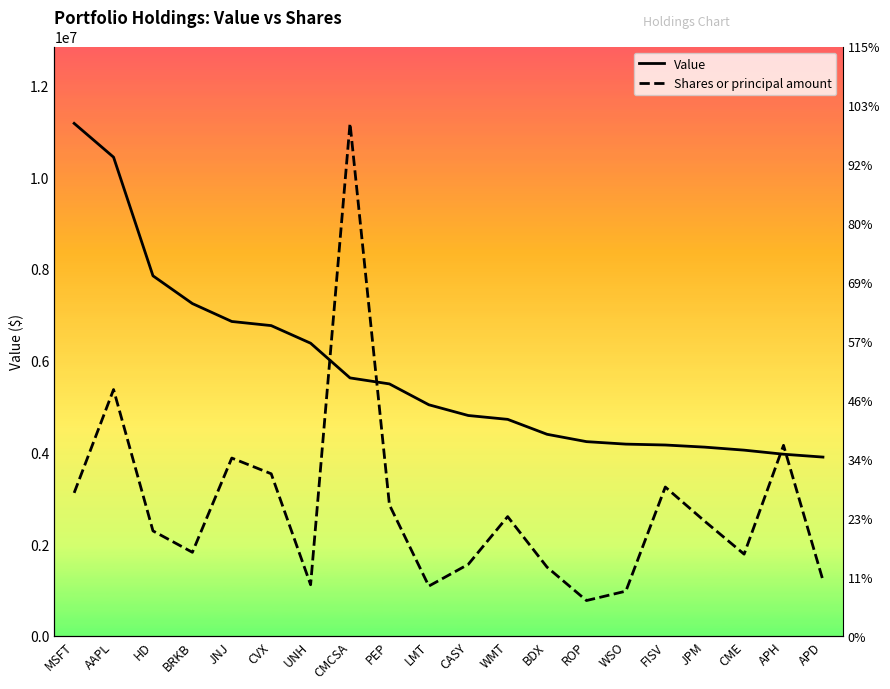

What is the difference between the second highest and second lowest values in the Value series?

6474724.0